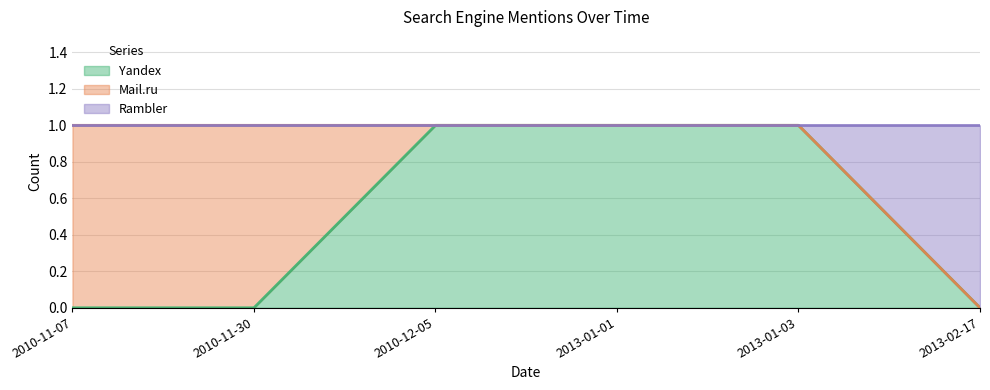

True or false: Yandex (line) has more than 2 interior local peaks.

False